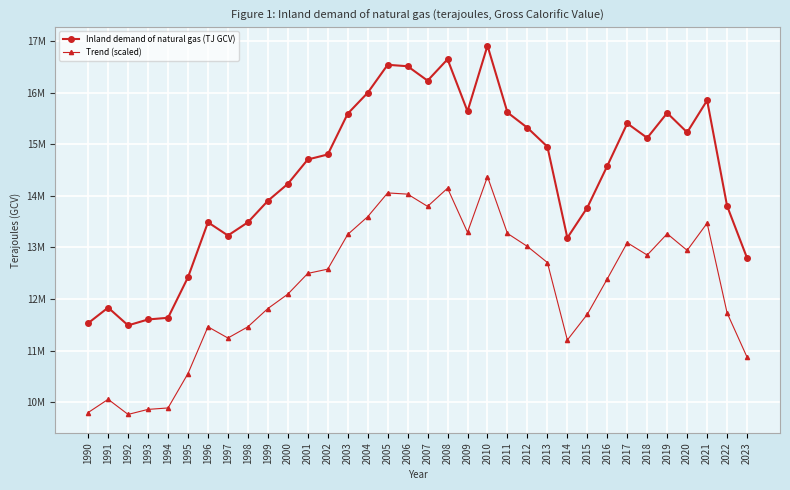

What are all the series names shown in the legend?

Inland demand of natural gas (TJ GCV), Trend (scaled)